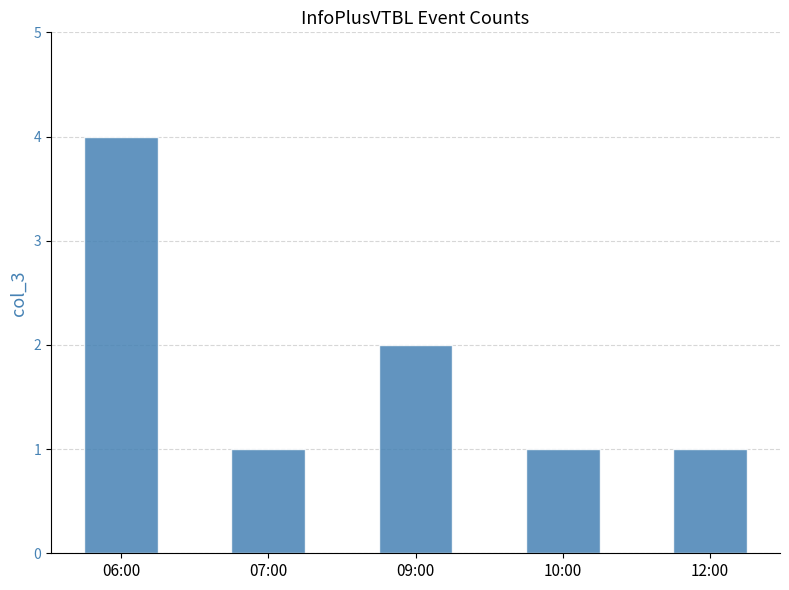

Is it true that the value at 09:00 is 2?

True